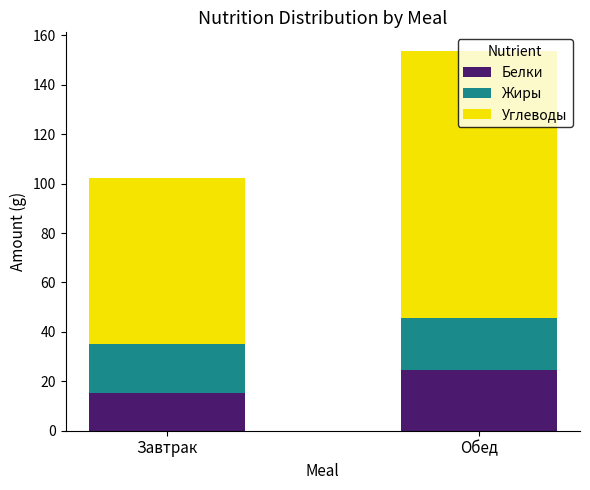

Is it true that Белки equals 24.5 at Обед?

True